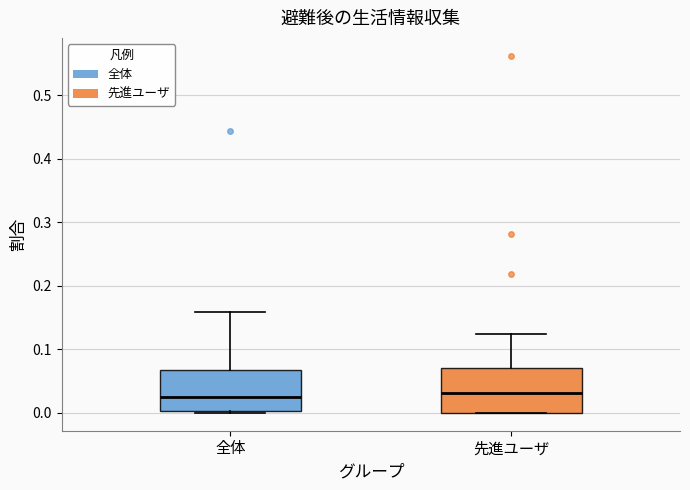

Reading left to right, transcribe this box plot: for each box, give where its median line is, the range the box spans, and where its two whiskers end, as read against the y-axis. The values are not printed on the chart, so give them approximately, as read against the axis.

全体: median 0.03, box 0.00 to 0.07, whiskers 0.00 (just below the box's lower edge) to 0.16
先進ユーザ: median 0.03, box 0.00 to 0.07, whiskers 0.00 to 0.13